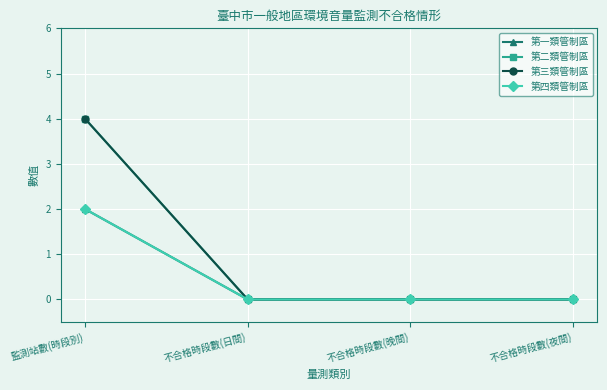

Is this an area chart (filled region under the line)?

No